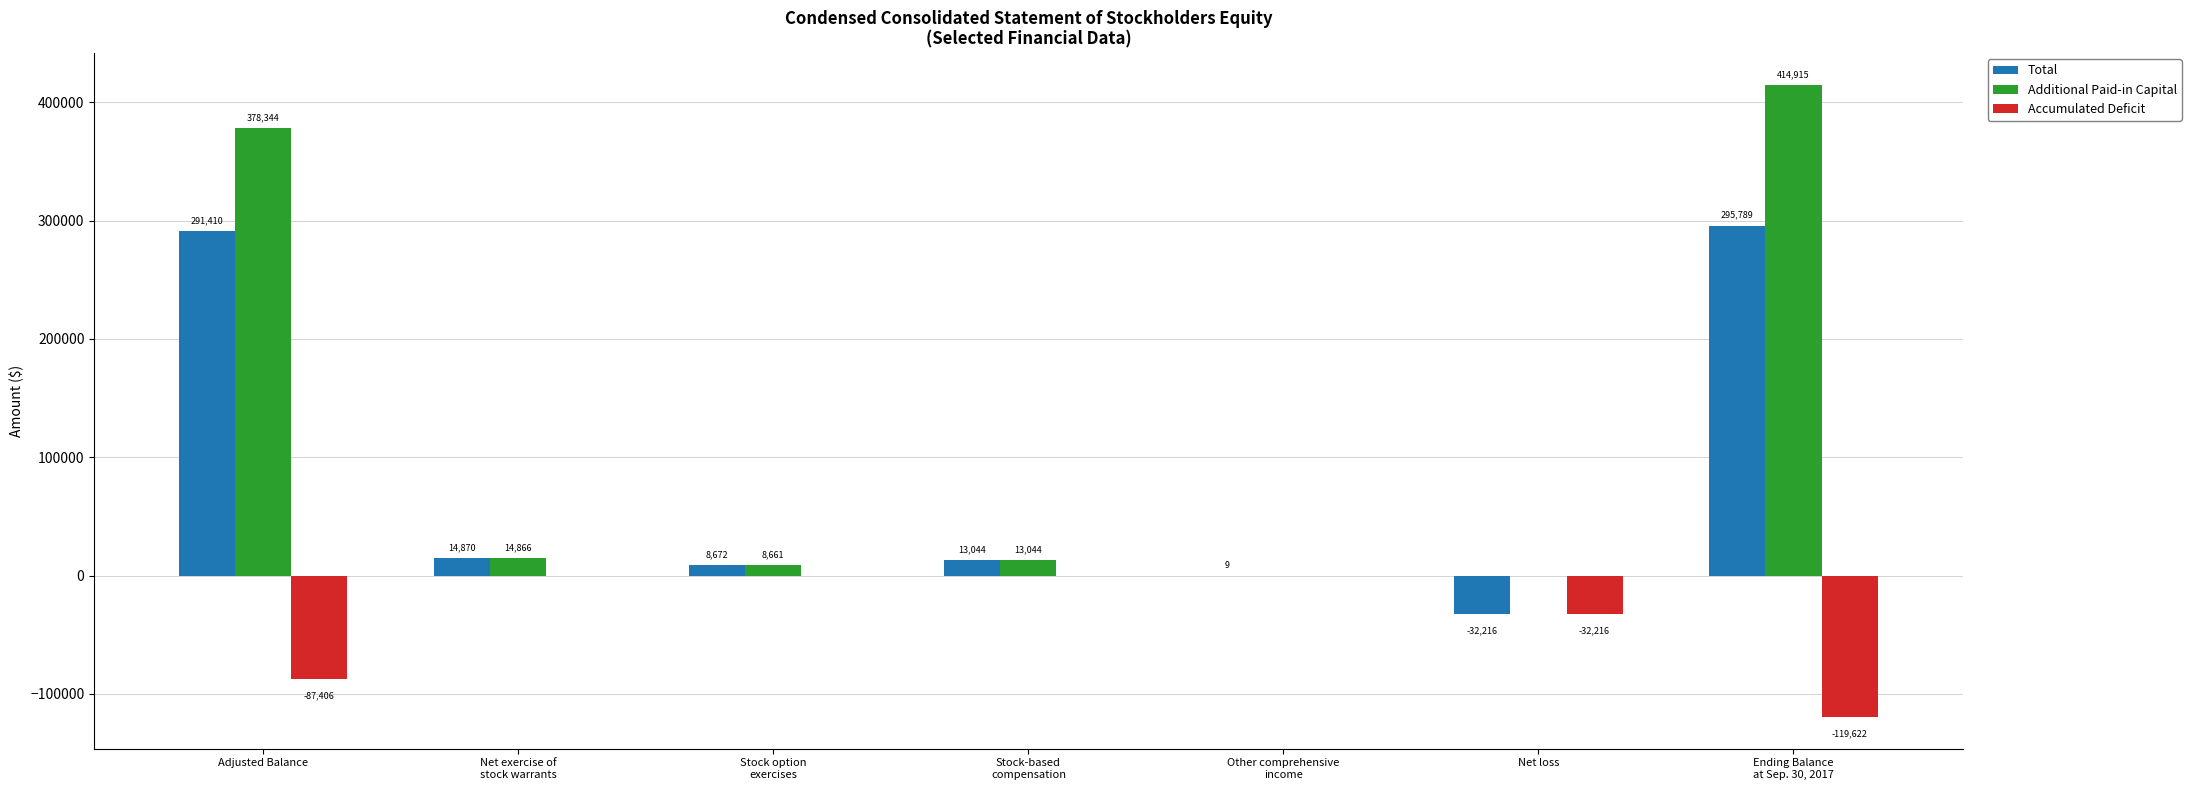

Reading left to right, transcribe all the data shown in this chart.

Total: 291410	14870	8672	13044	9	-32216	295789
Additional Paid-in Capital: 378344	14866	8661	13044	0	0	414915
Accumulated Deficit: -87406	0	0	0	0	-32216	-119622